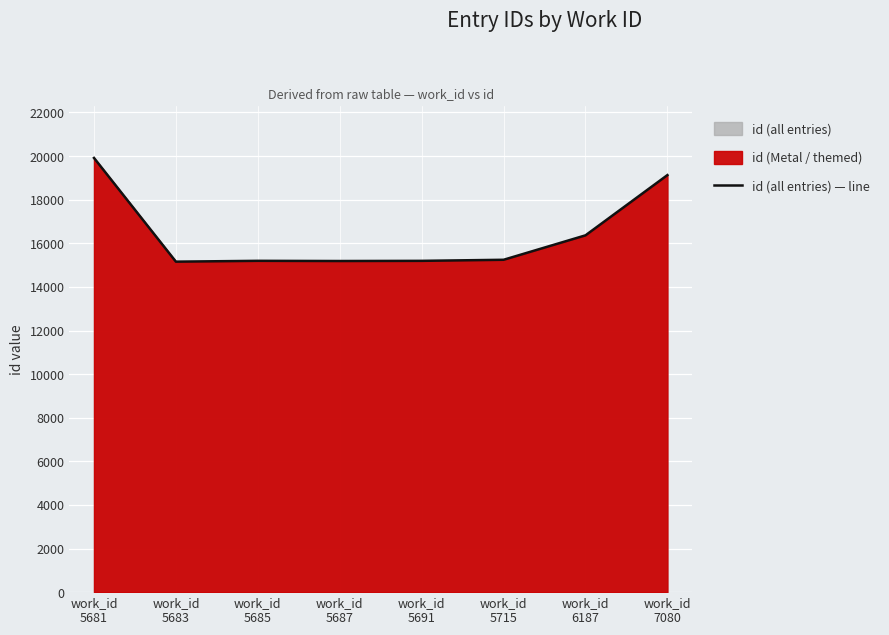

Where is the first local minimum?

work_id
5683